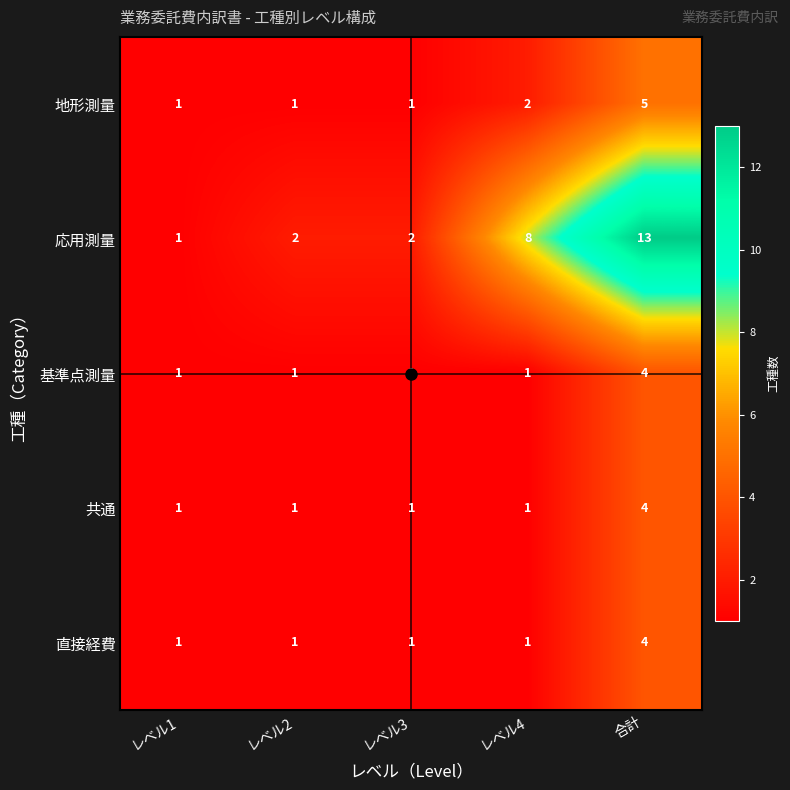

How many values in the 直接経費 series exceed 1?

1